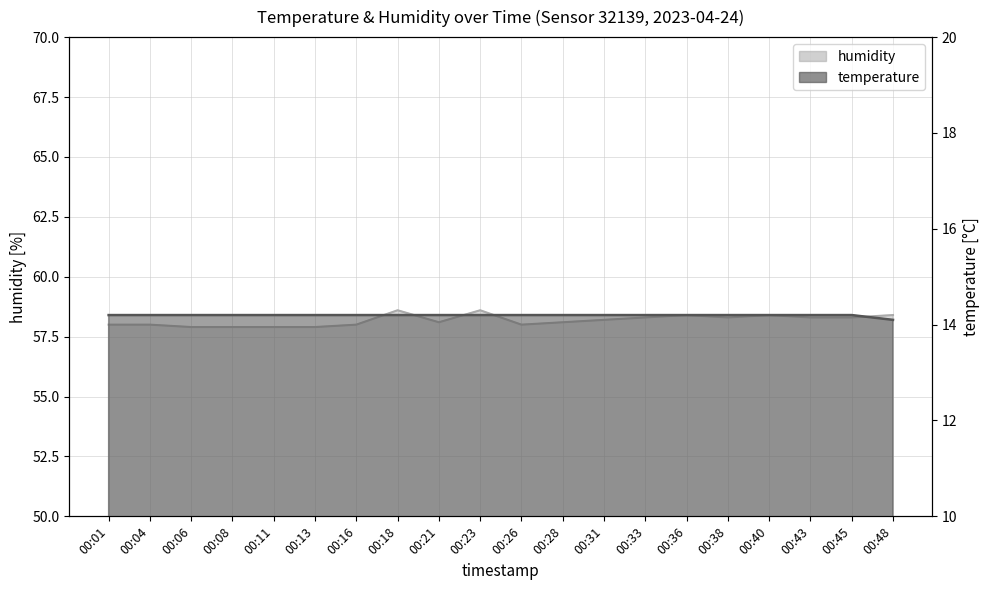

What is the sum of the humidity values at 00:26 and 00:45?

116.3